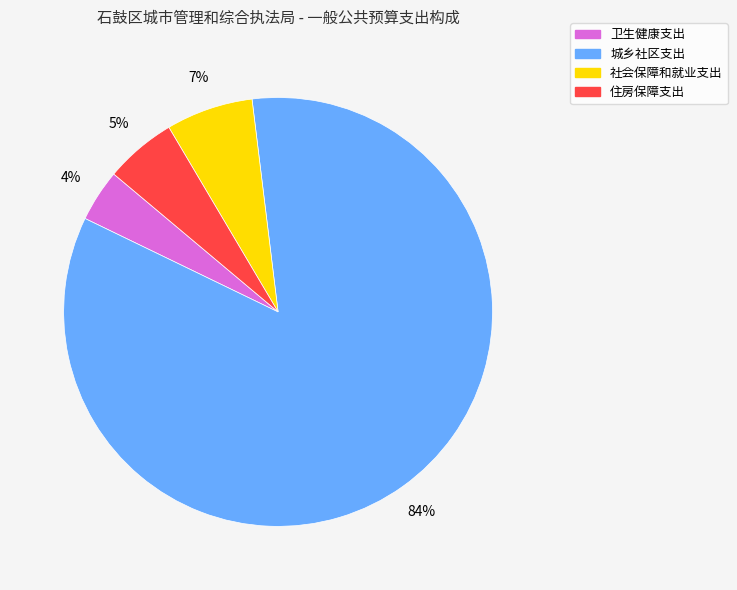

Which category accounts for the majority?

城乡社区支出